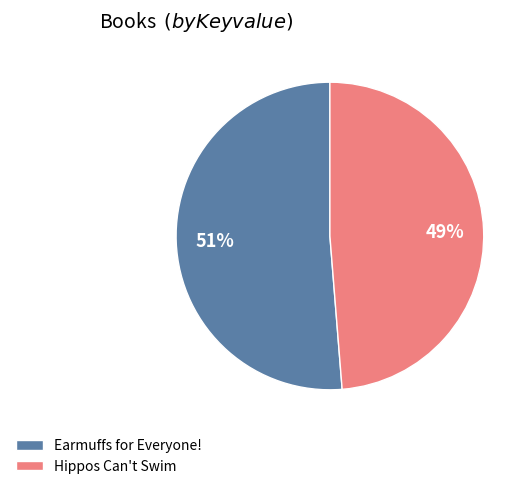

To the nearest percent, what portion does Hippos Can't Swim represent?

49%